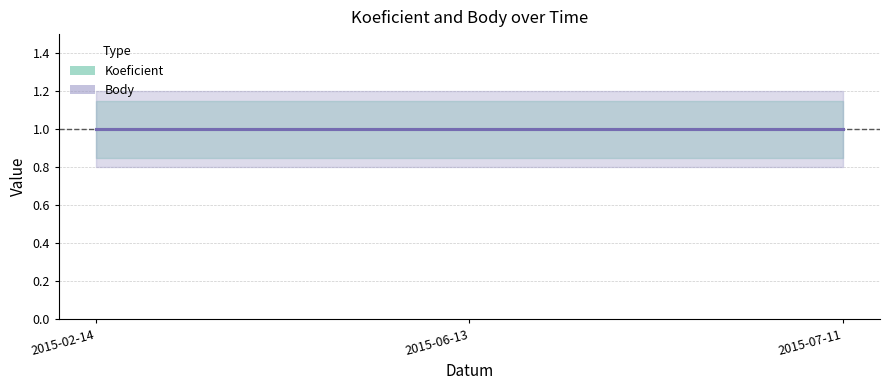

At how many categories does at least one series exceed 0?

3